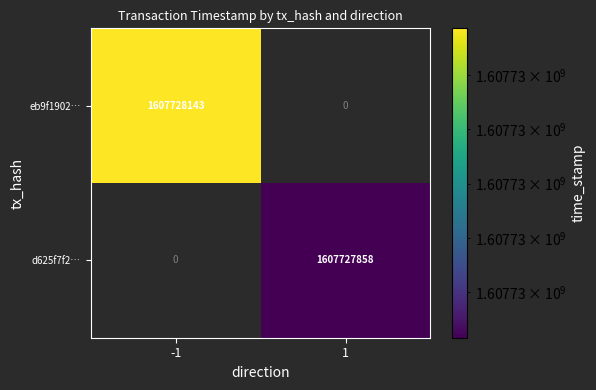

At which category is the sum across all series the highest?

-1